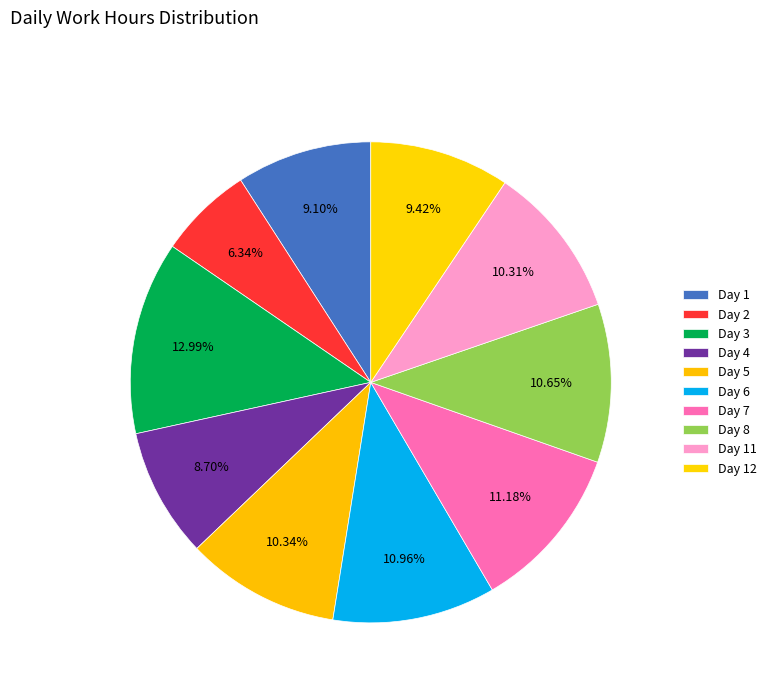

Is there any slice that represents more than half of the pie?

No